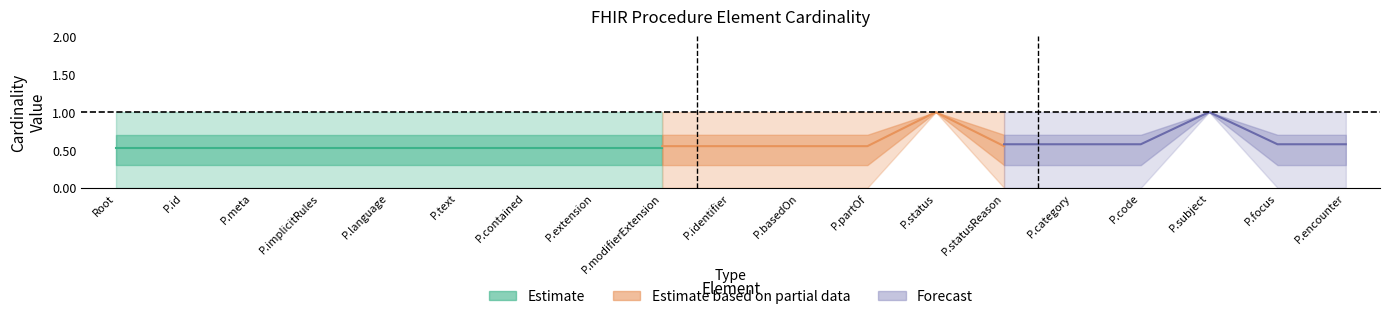

What position from the left is Procedure.category?

15